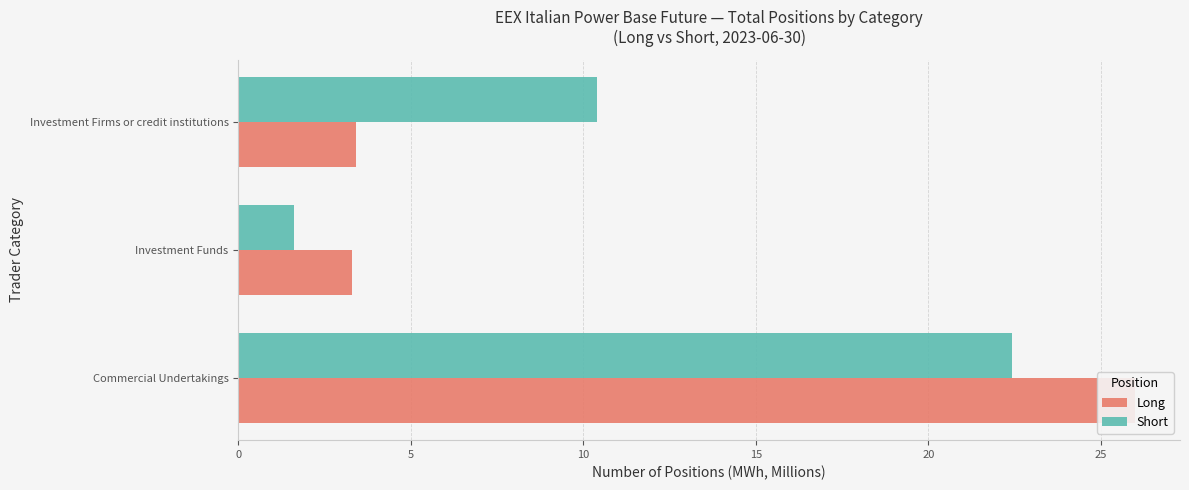

How many data points does each series have?

3